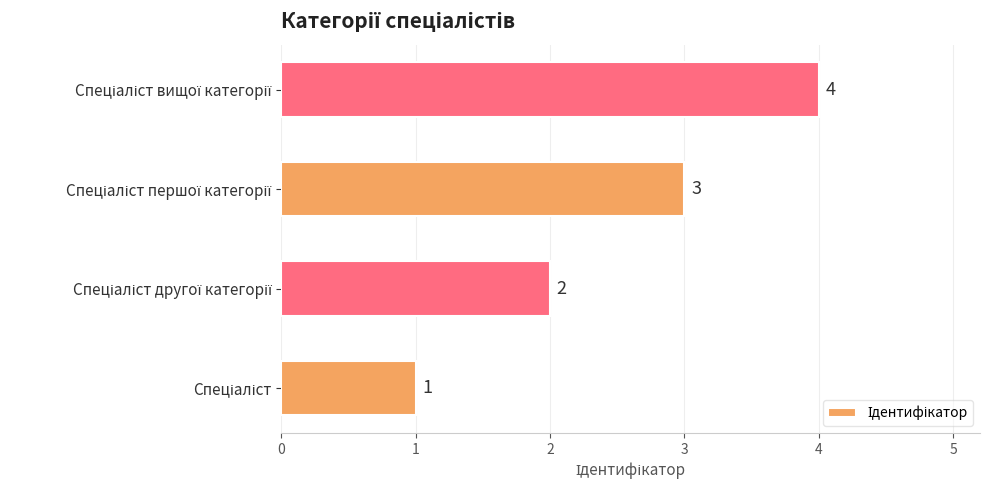

What is the maximum value shown in the chart?

4